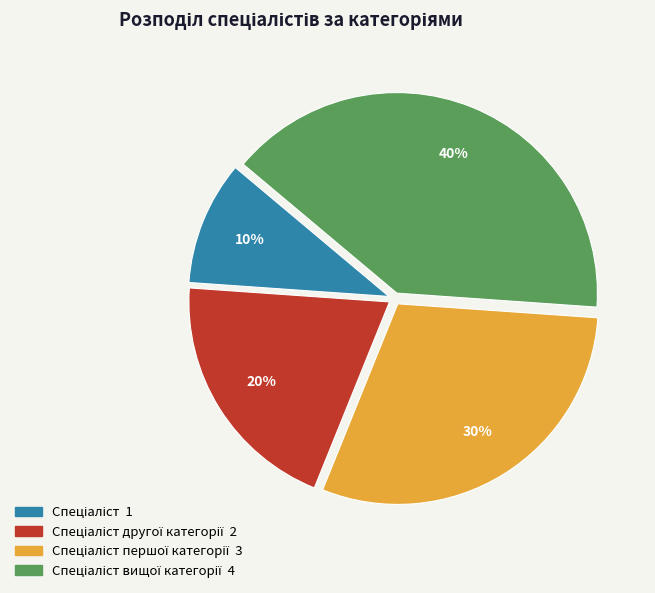

To the nearest percent, what is the difference between the largest and smallest slice percentages?

30%